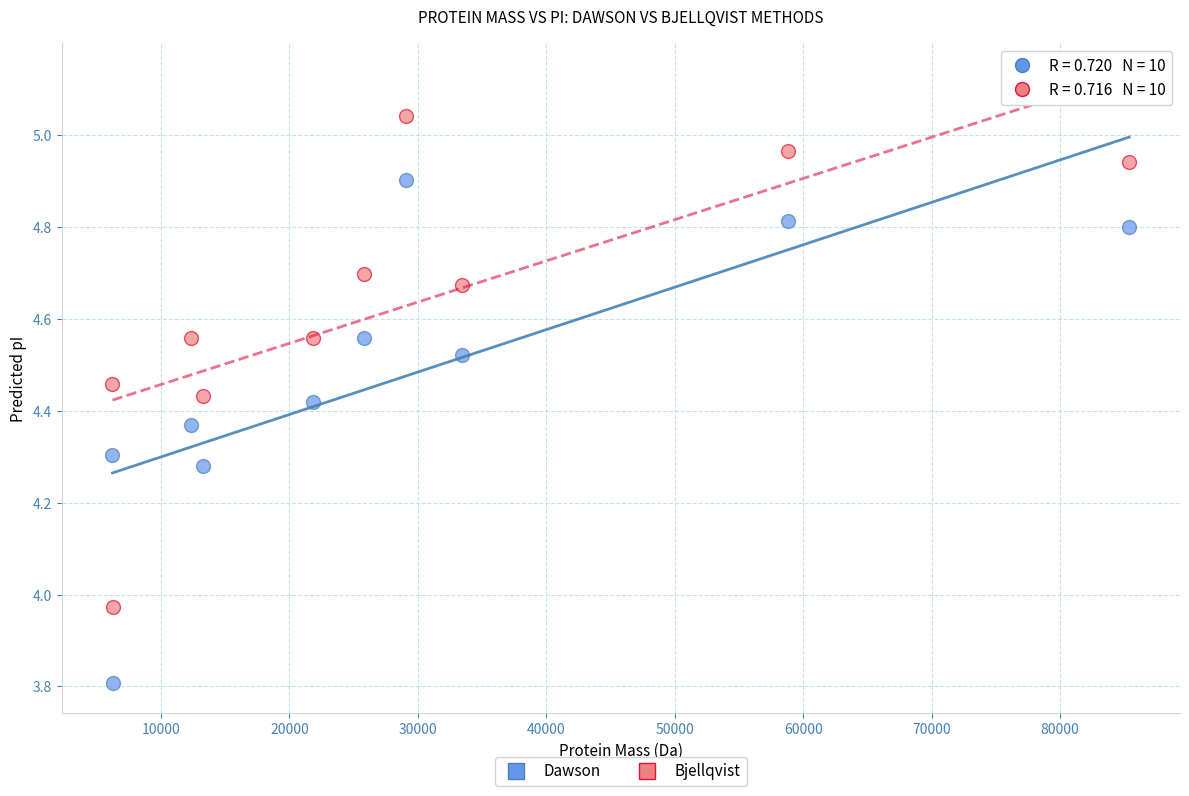

What are all the series names shown in the legend?

Dawson, Bjellqvist